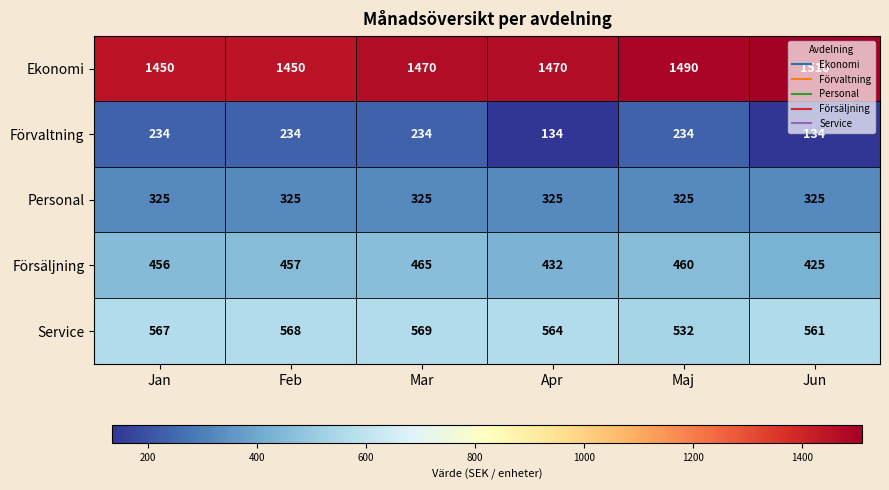

Which category has the highest value across all series?

Jun